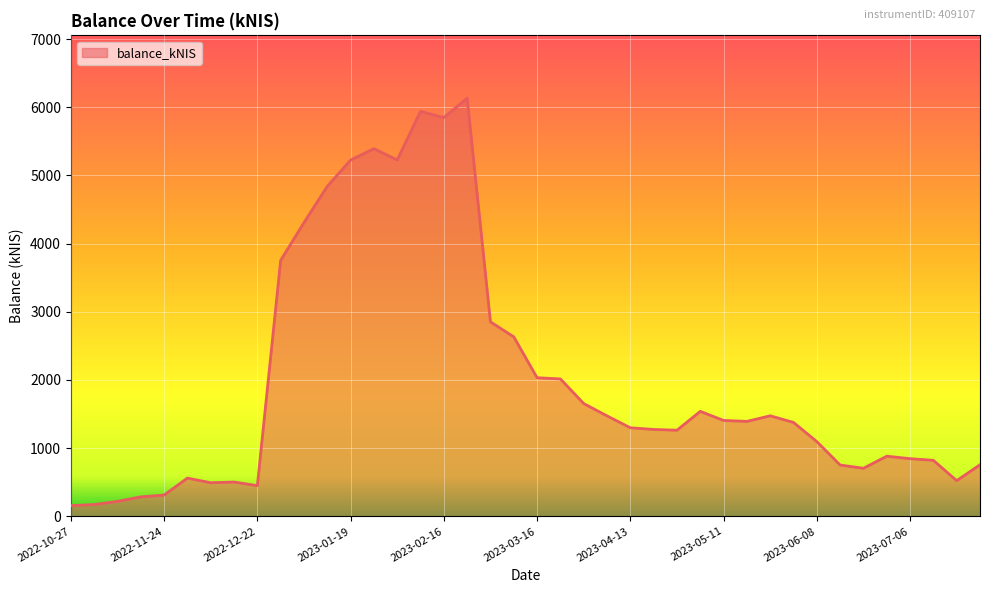

What is the difference between the maximum and minimum values?

5976.4